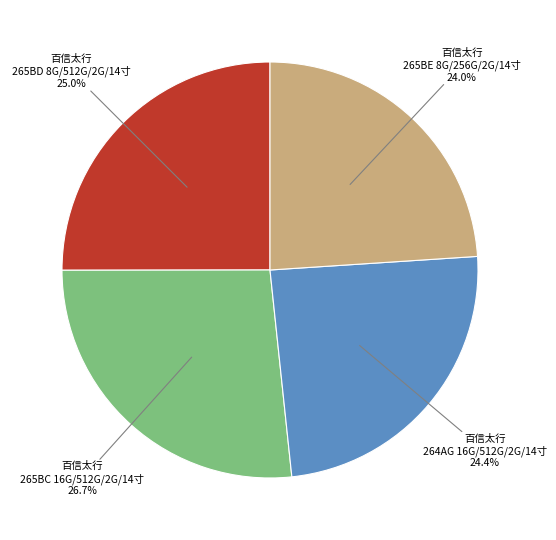

Is there any slice that represents more than half of the pie?

No